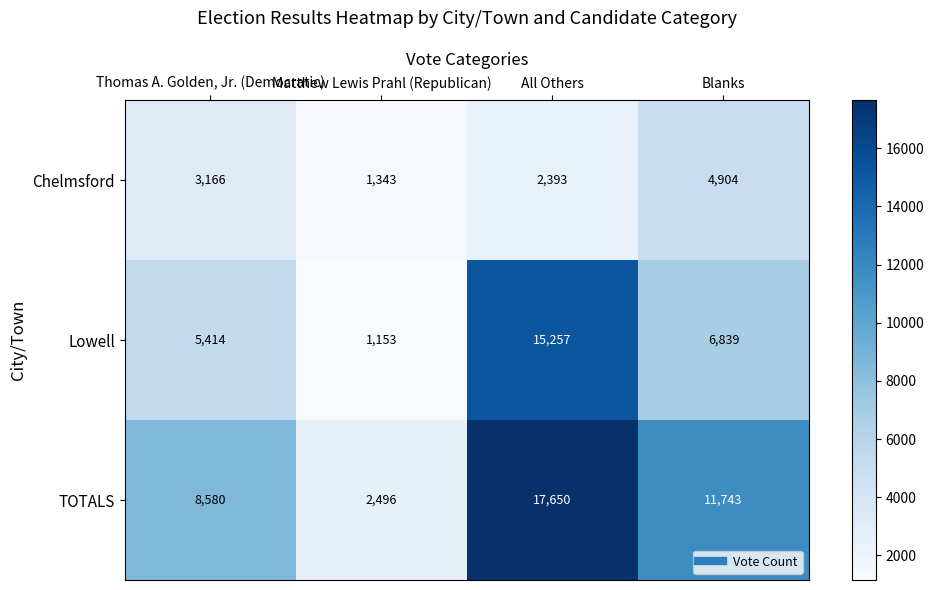

Which series has the widest spread of values?

TOTALS